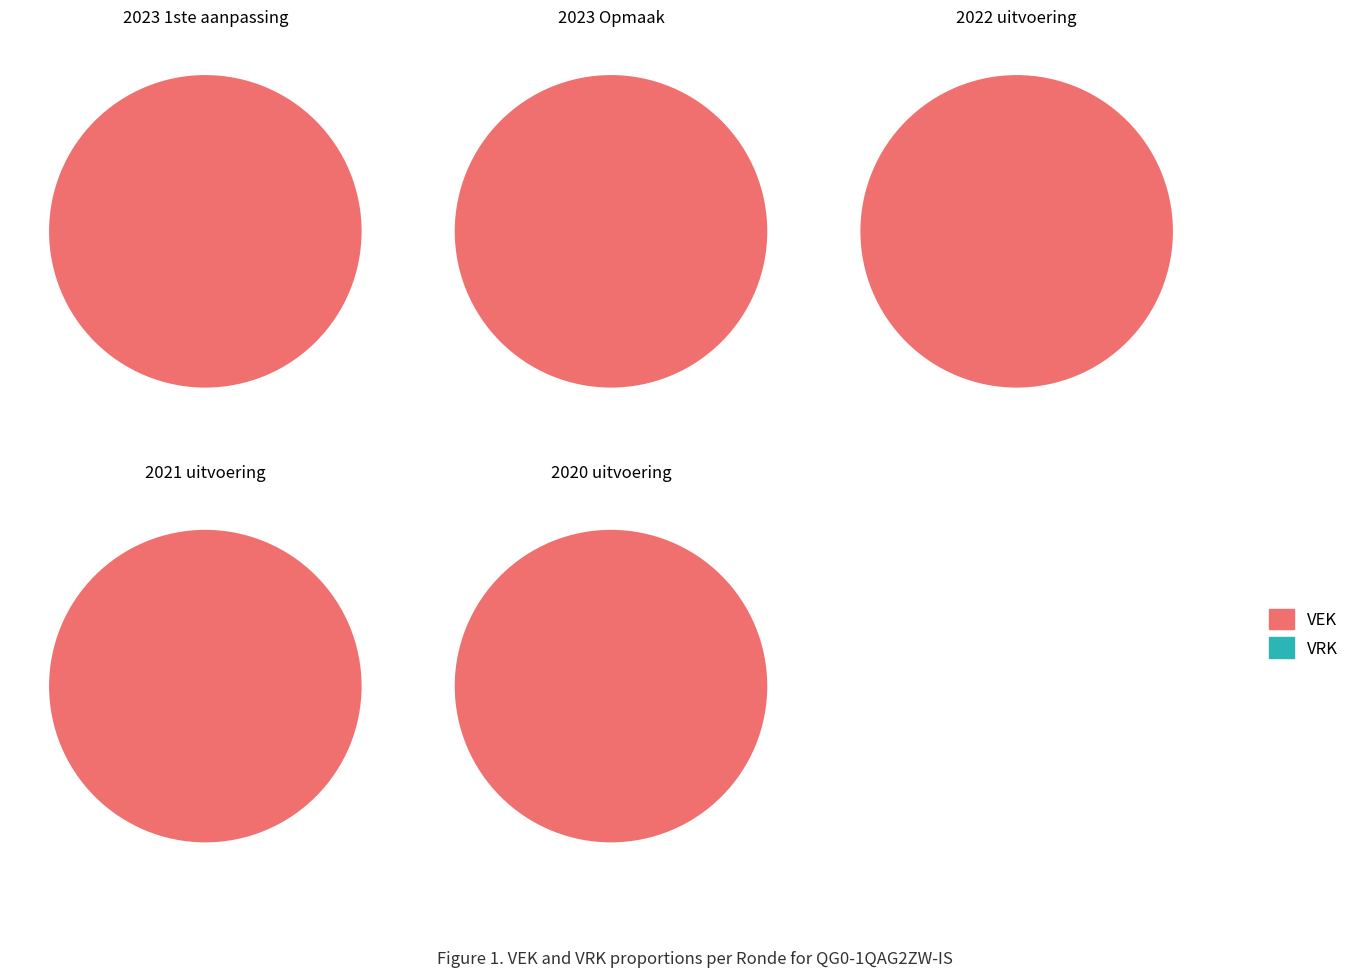

Does 14 account for over 50% of the chart?

No